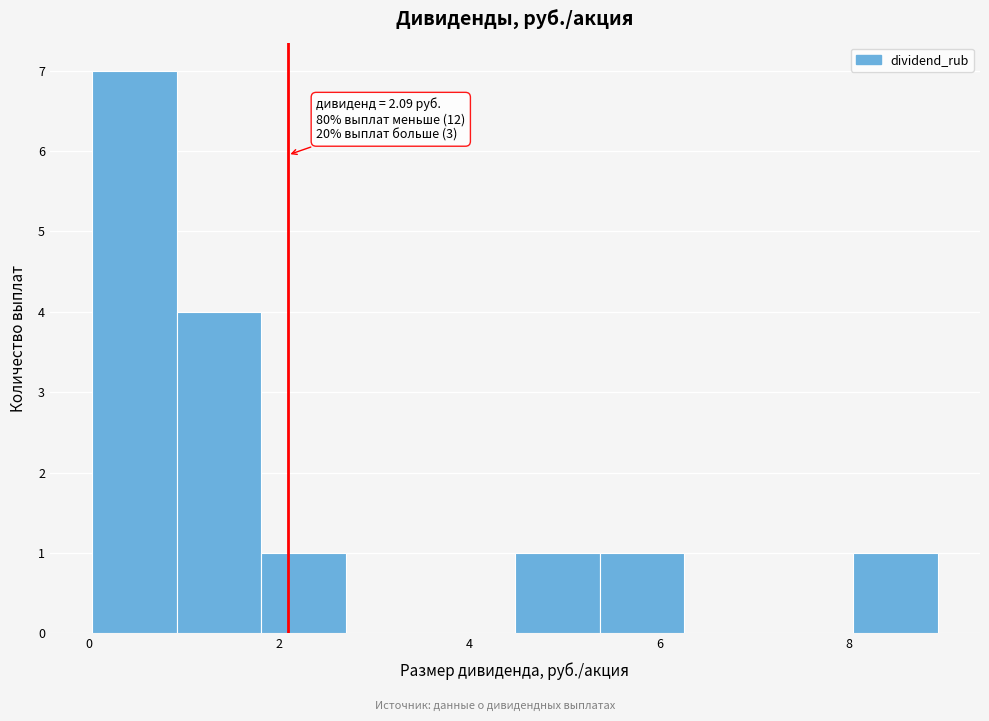

Over which range of the x-axis is the bar tallest?

0.0 to 1.0